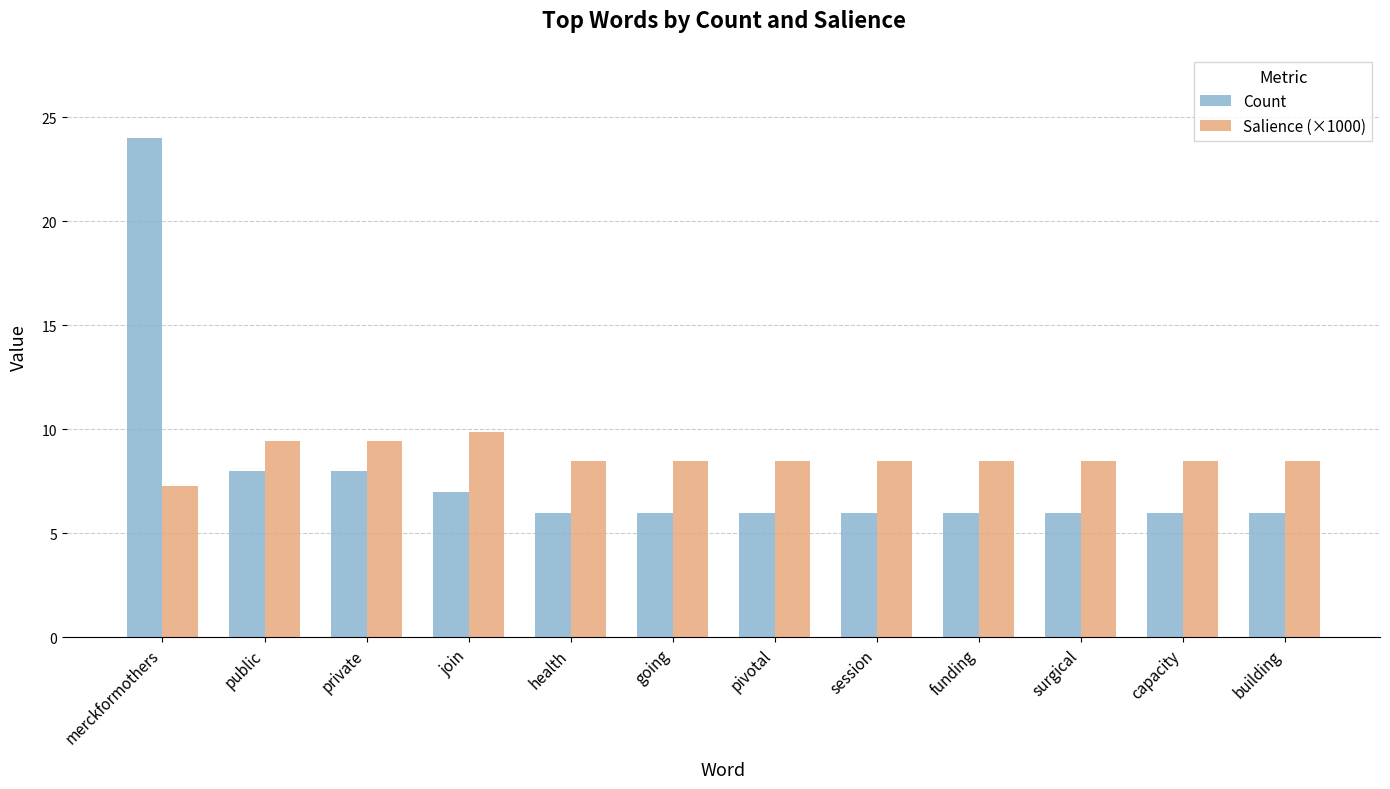

What is the minimum value for Salience (×1000)?

7.3